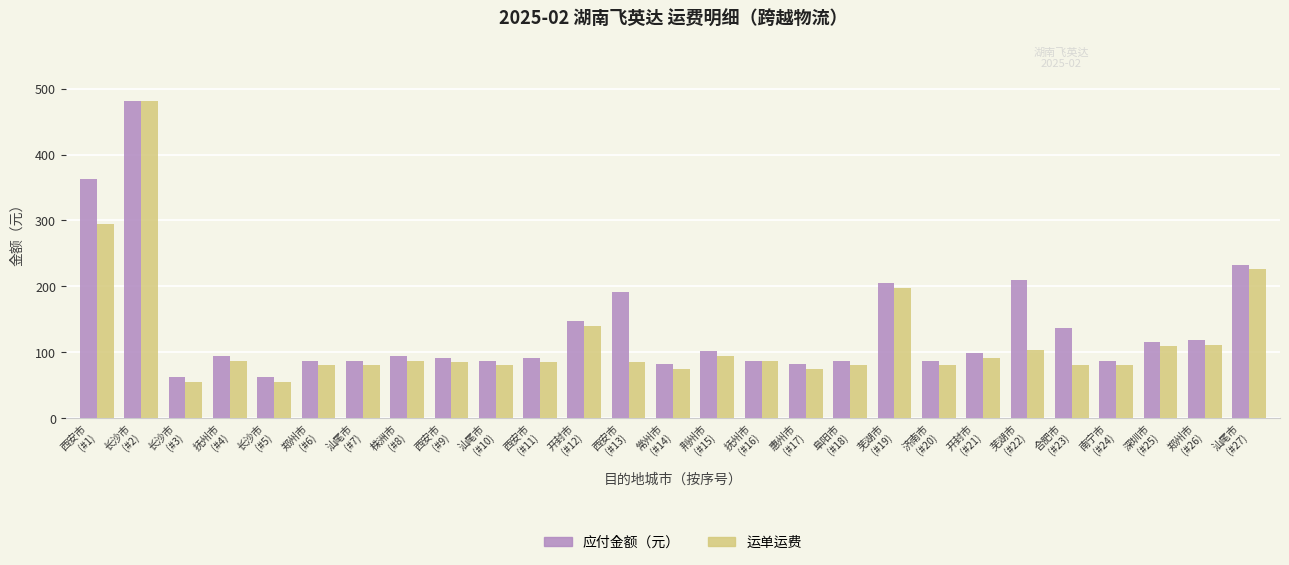

Are the bars grouped side by side (vs. stacked)?

Yes